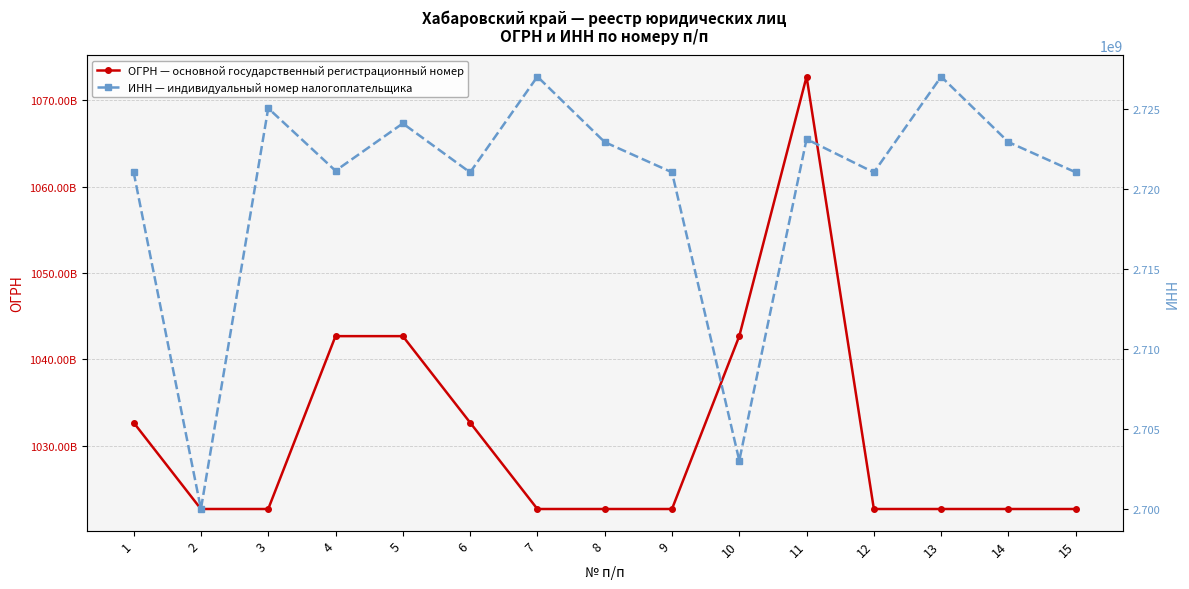

Rank the series by their average value, from highest to lowest.

ОГРН — основной государственный регистрационный номер, ИНН — индивидуальный номер налогоплательщика